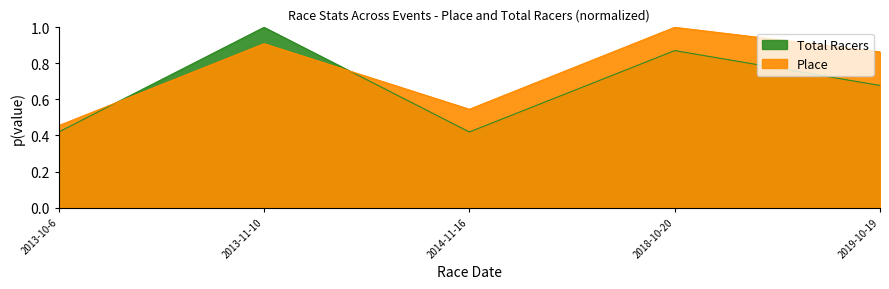

How many data points does each series have?

5